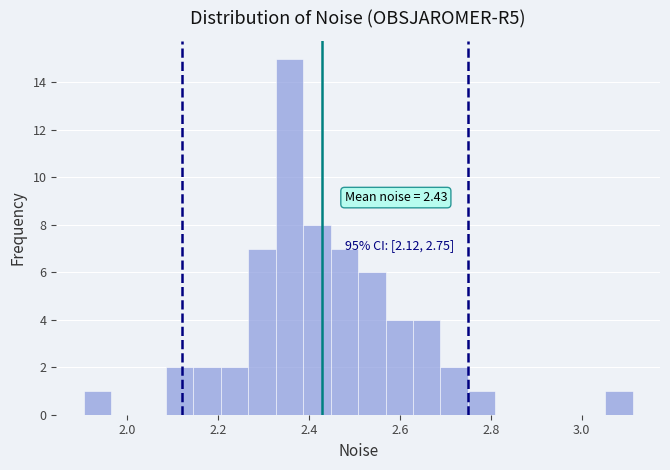

Read against the x-axis, roughly where is the centre of the tallest bar?

2.36